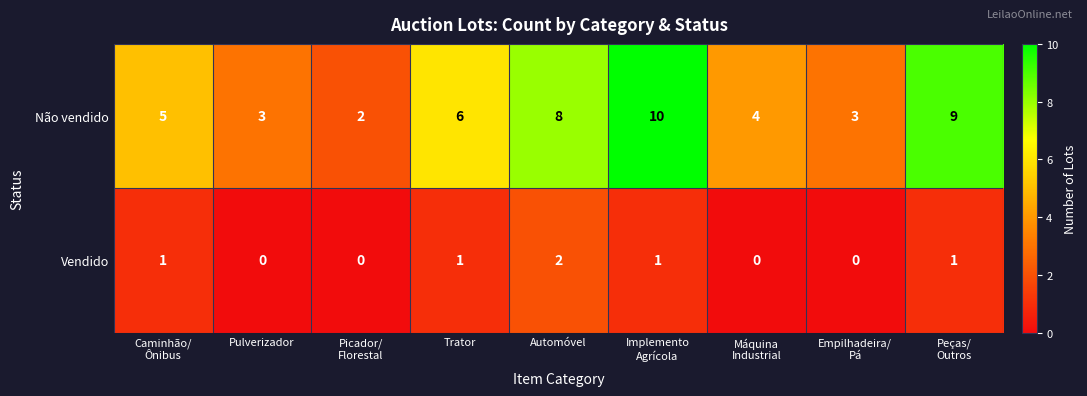

Count the number of categories in the chart.

9